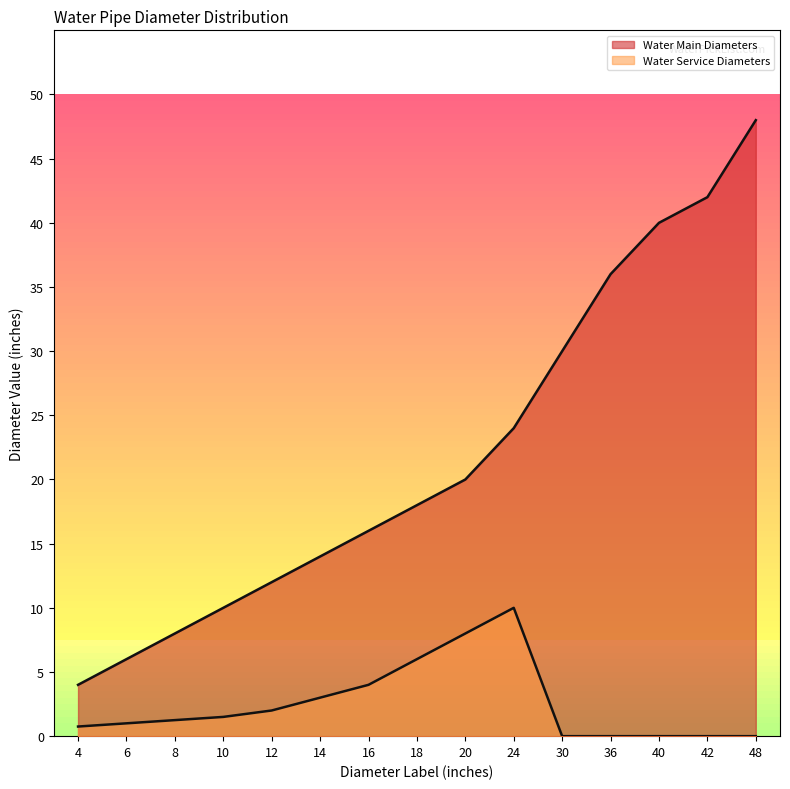

Which category has the lowest value in the Water Main Diameters series?

4